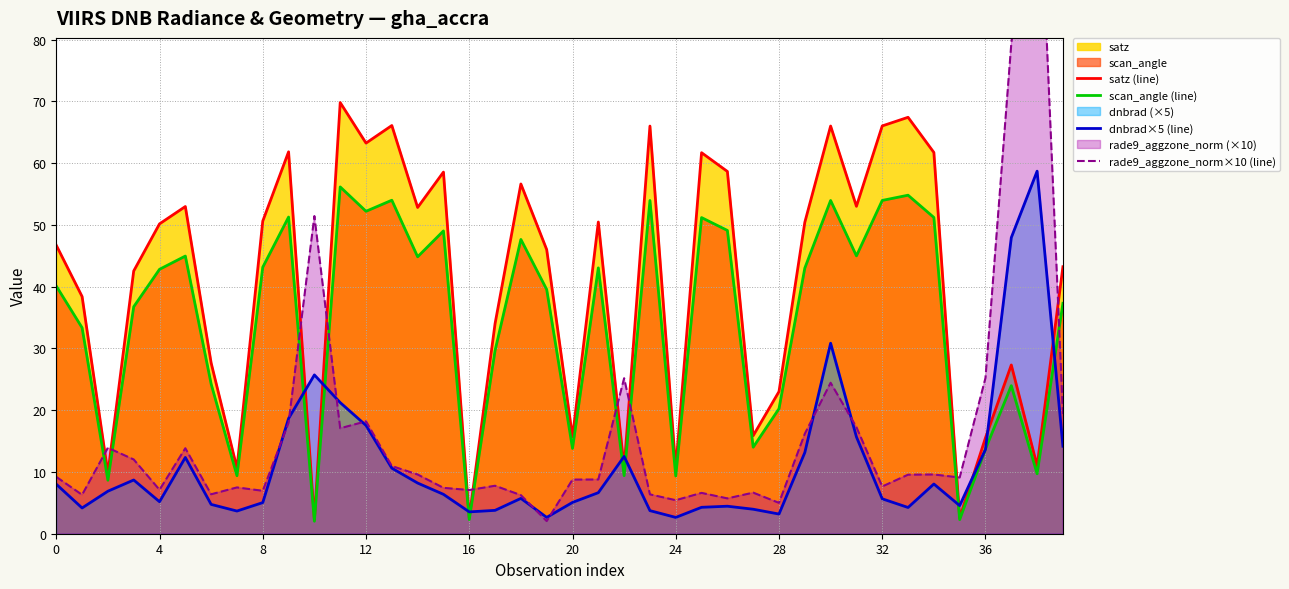

True or false: satz (line) has more than 2 interior local peaks.

True